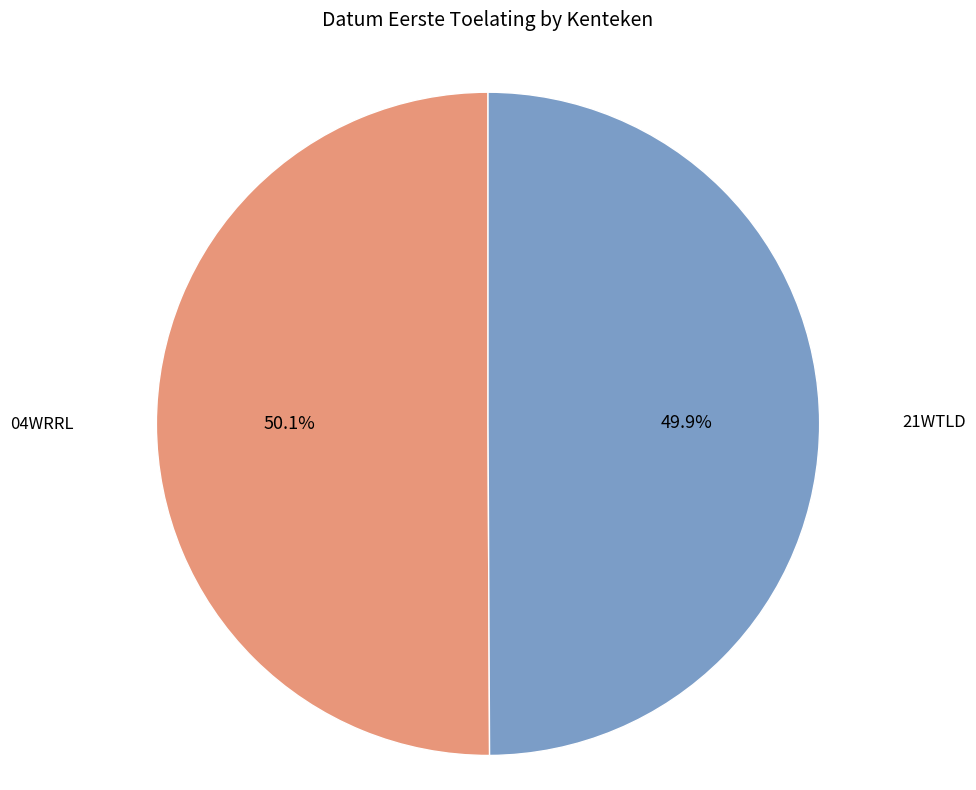

To the nearest percent, what is the average slice percentage?

50%